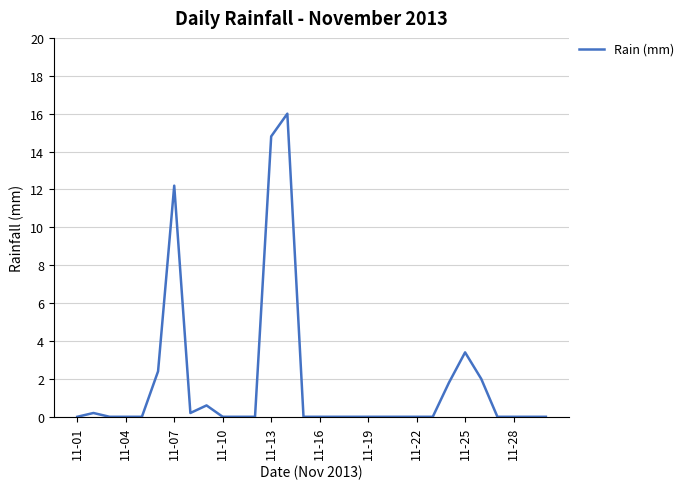

What is the maximum value shown in the chart?

16.0